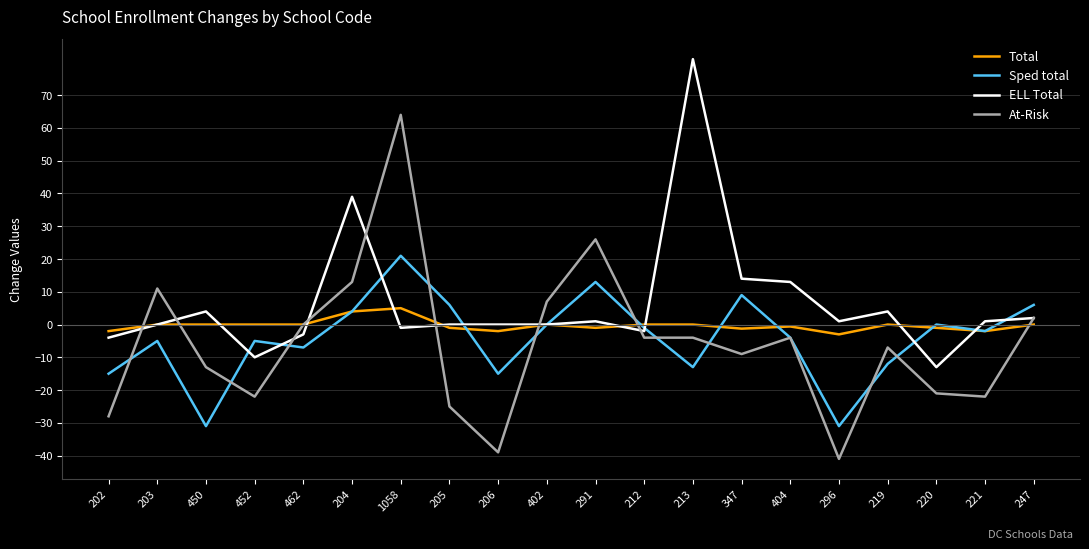

What is the difference between the highest and lowest values at 221?

23.0